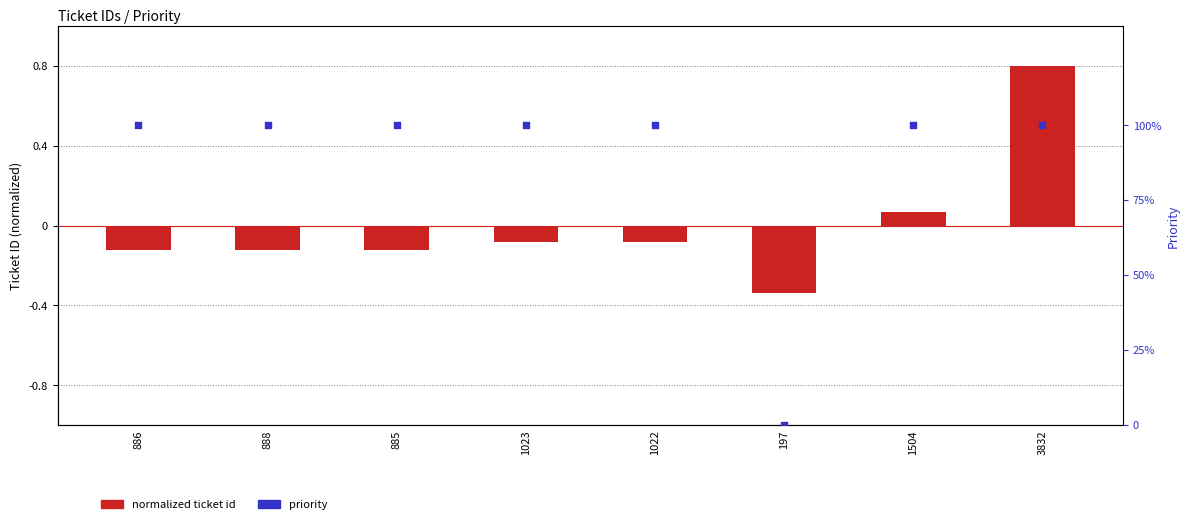

What is the total value across all series at 1022?

99.9